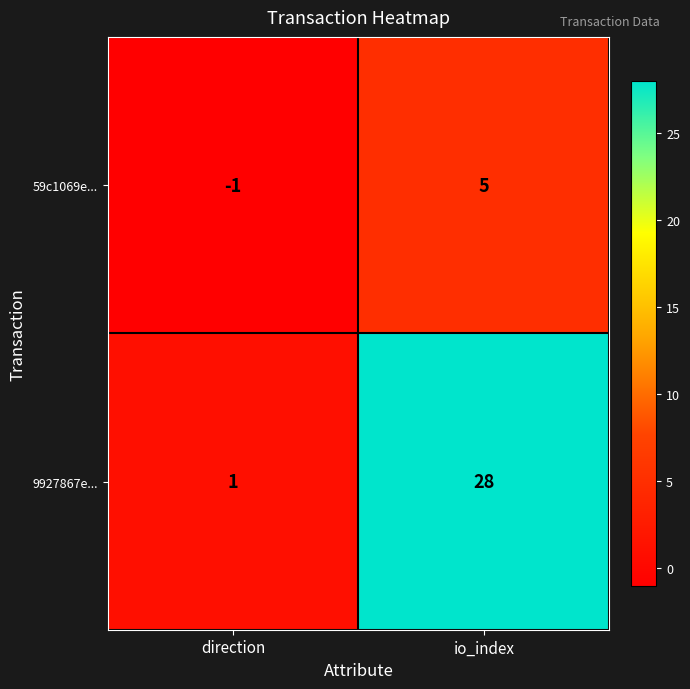

The 59c1069e... series shows 2 at io_index. True or false?

False